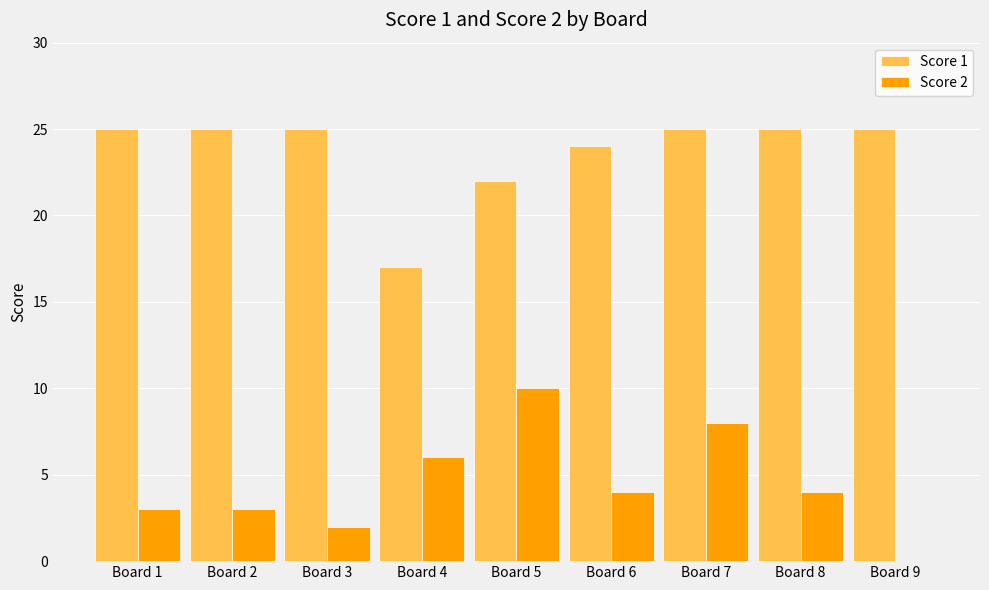

What is the maximum value shown in the chart?

25